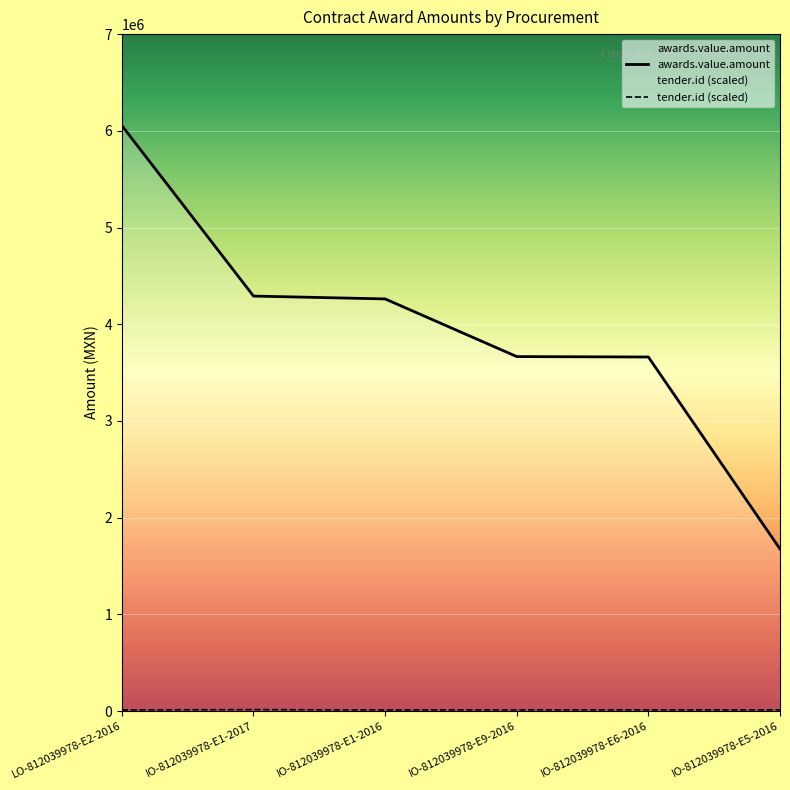

What is the minimum value shown in the chart?

11050.8